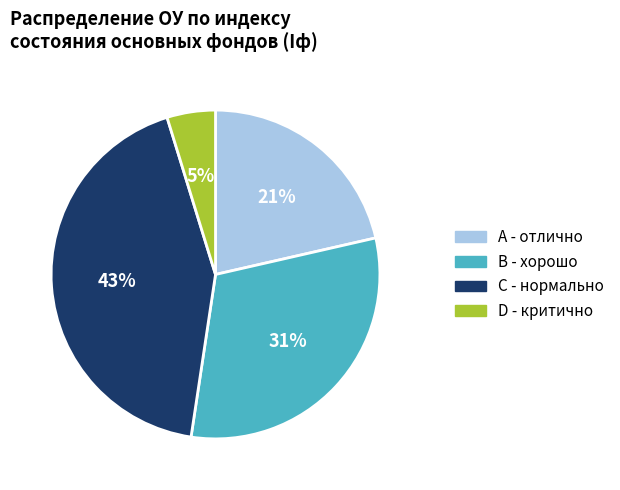

Do C and B together represent more than half of the pie?

Yes